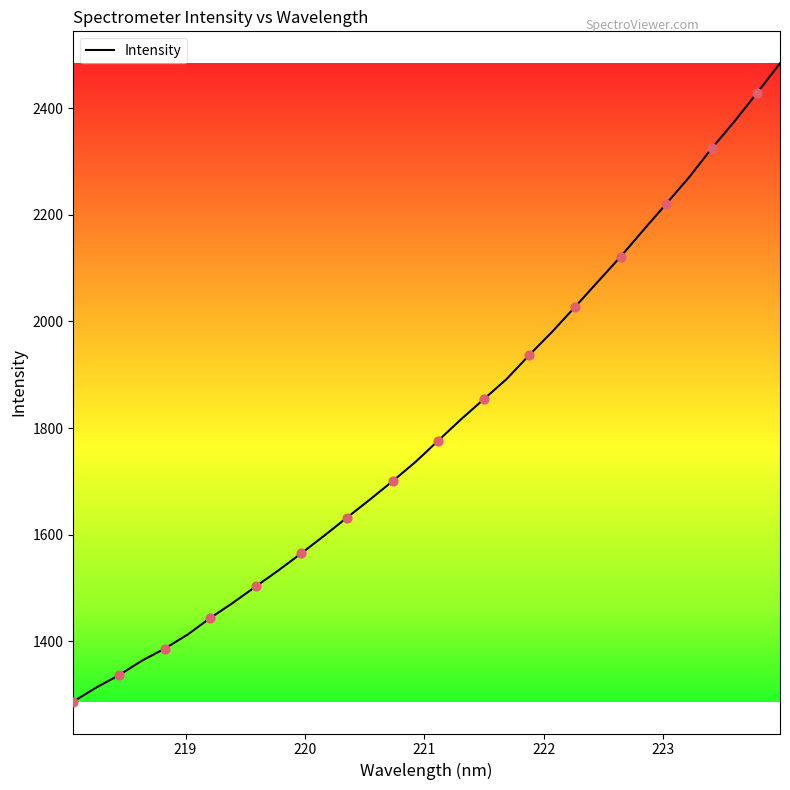

What is the minimum value shown in the chart?

1287.1